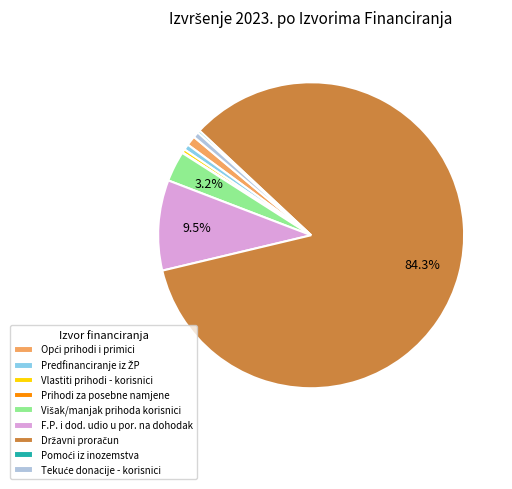

Is there any slice that represents more than half of the pie?

Yes